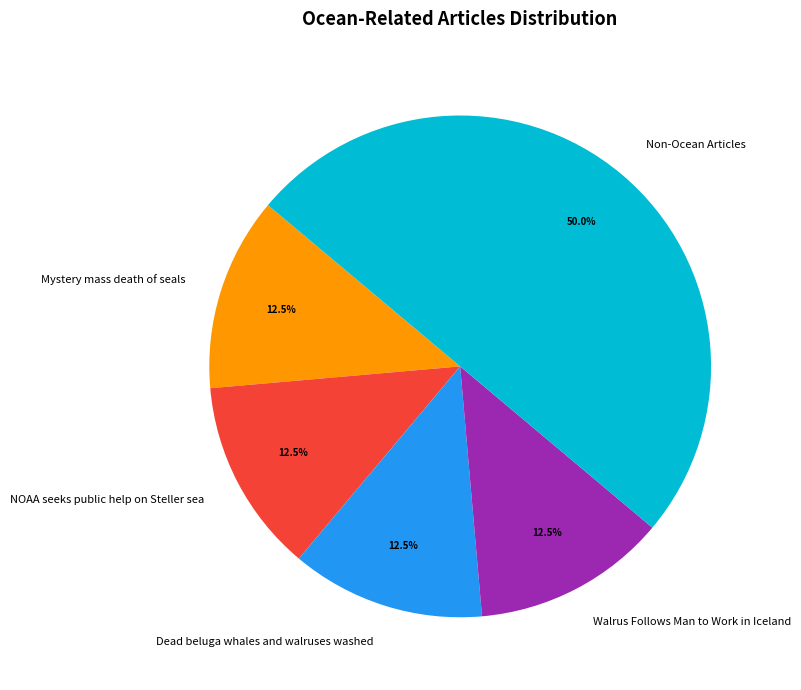

Is Dead beluga whales and walruses washed the majority of the pie?

No